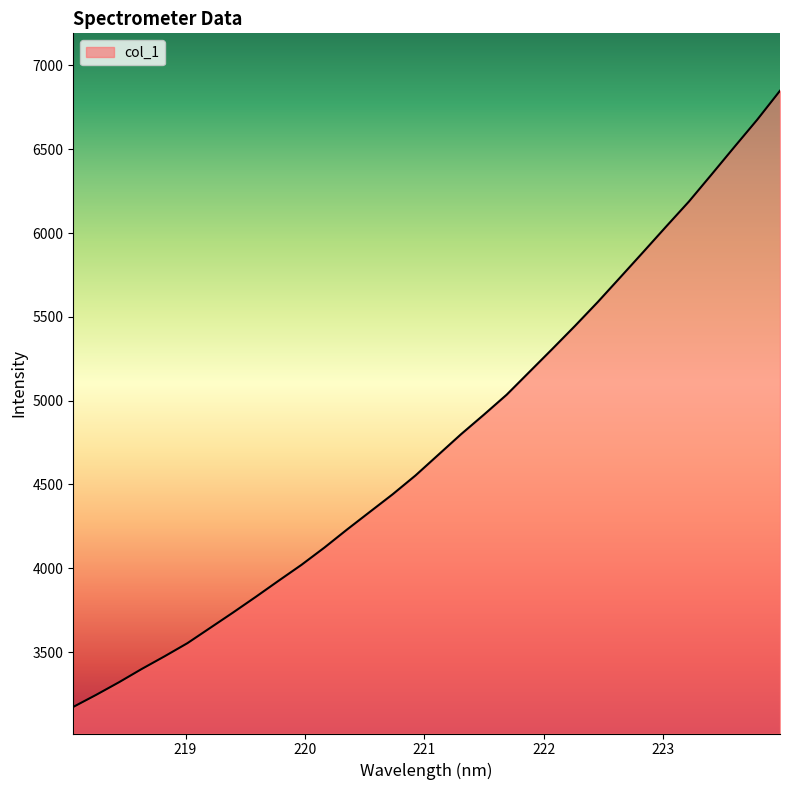

What is the smallest value displayed?

3172.8